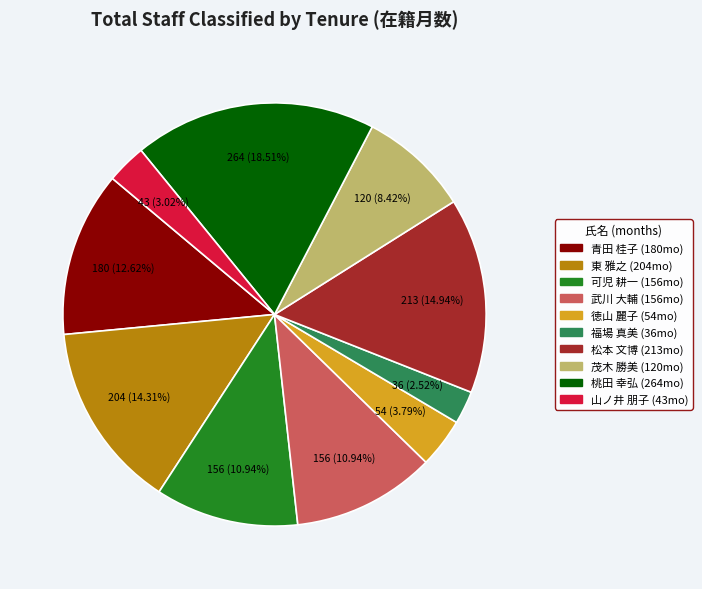

Is 松本 文博 the majority of the pie?

No